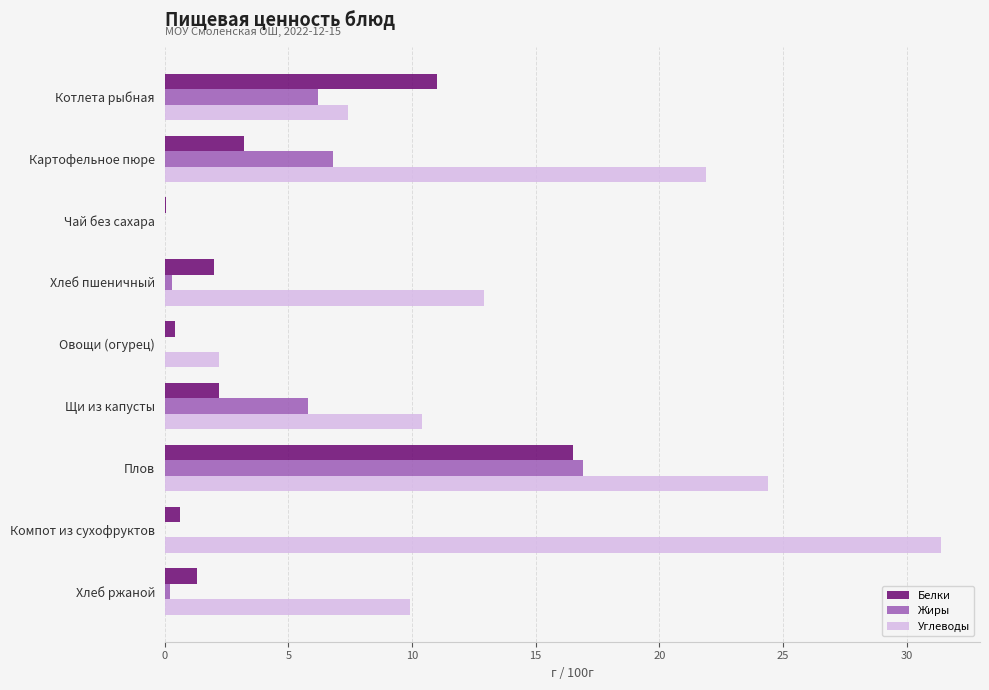

How many categories are shown in the chart?

9